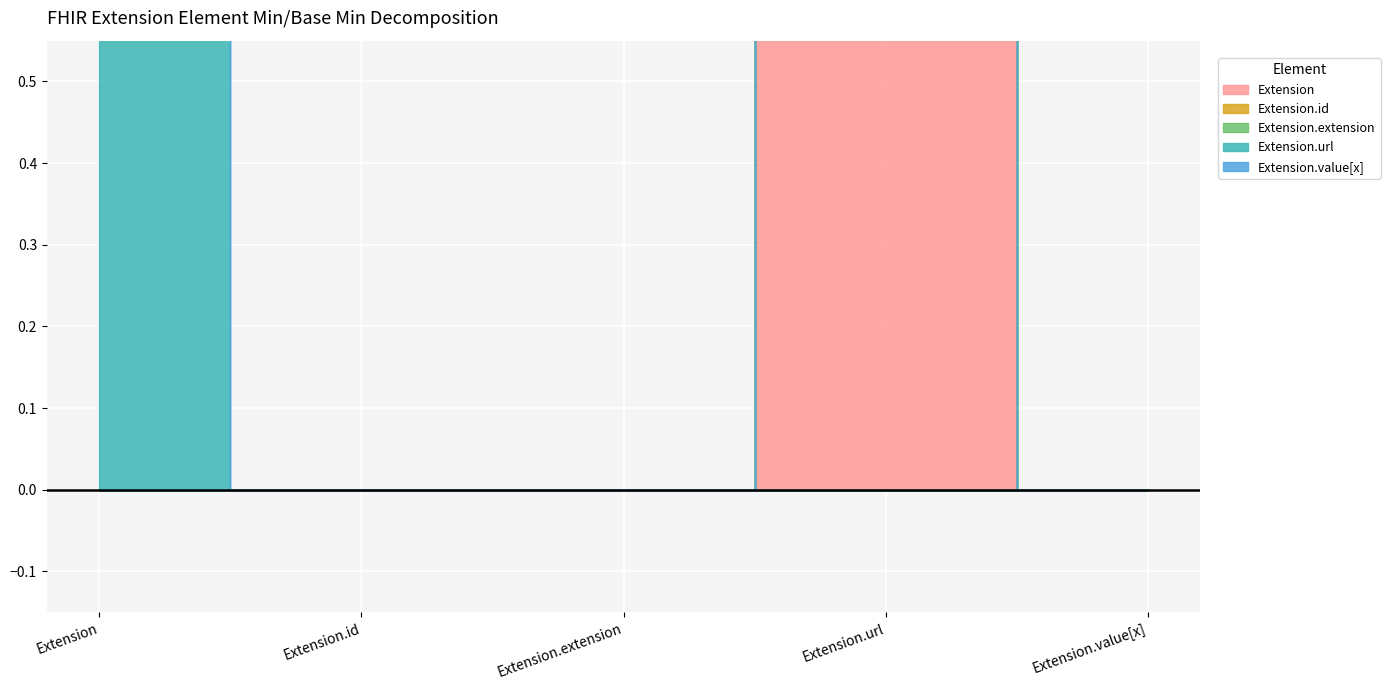

True or false: Extension.extension has more than 0 points higher than both neighbors.

False